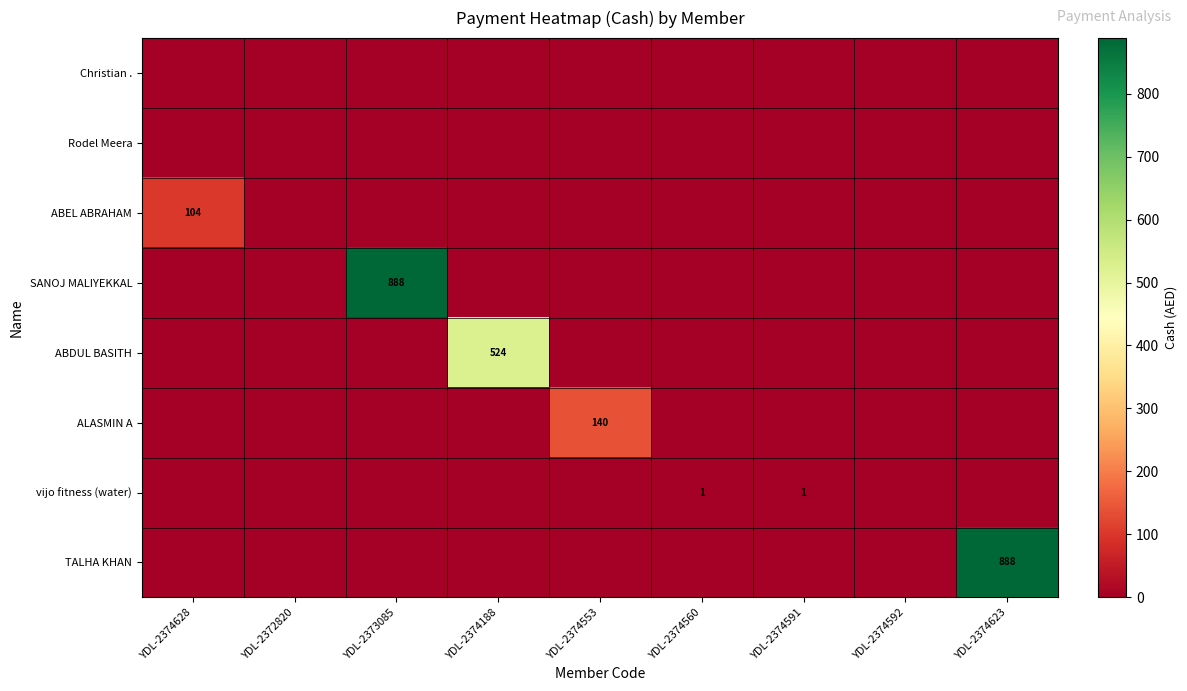

Between YDL-2374591 and YDL-2374560, which is larger?

YDL-2374591